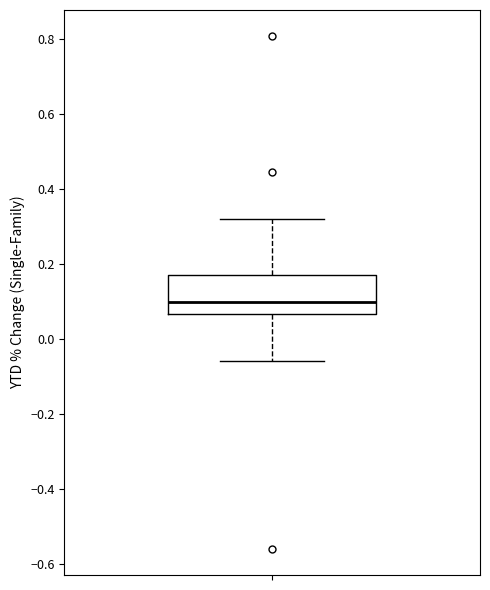

Transcribe this box plot: give where the median line is, the range the box spans, and where the two whiskers end, as read against the y-axis. The values are not printed on the chart, so give them approximately, as read against the axis.

median 0.10, box 0.06 to 0.16, whiskers -0.06 to 0.32